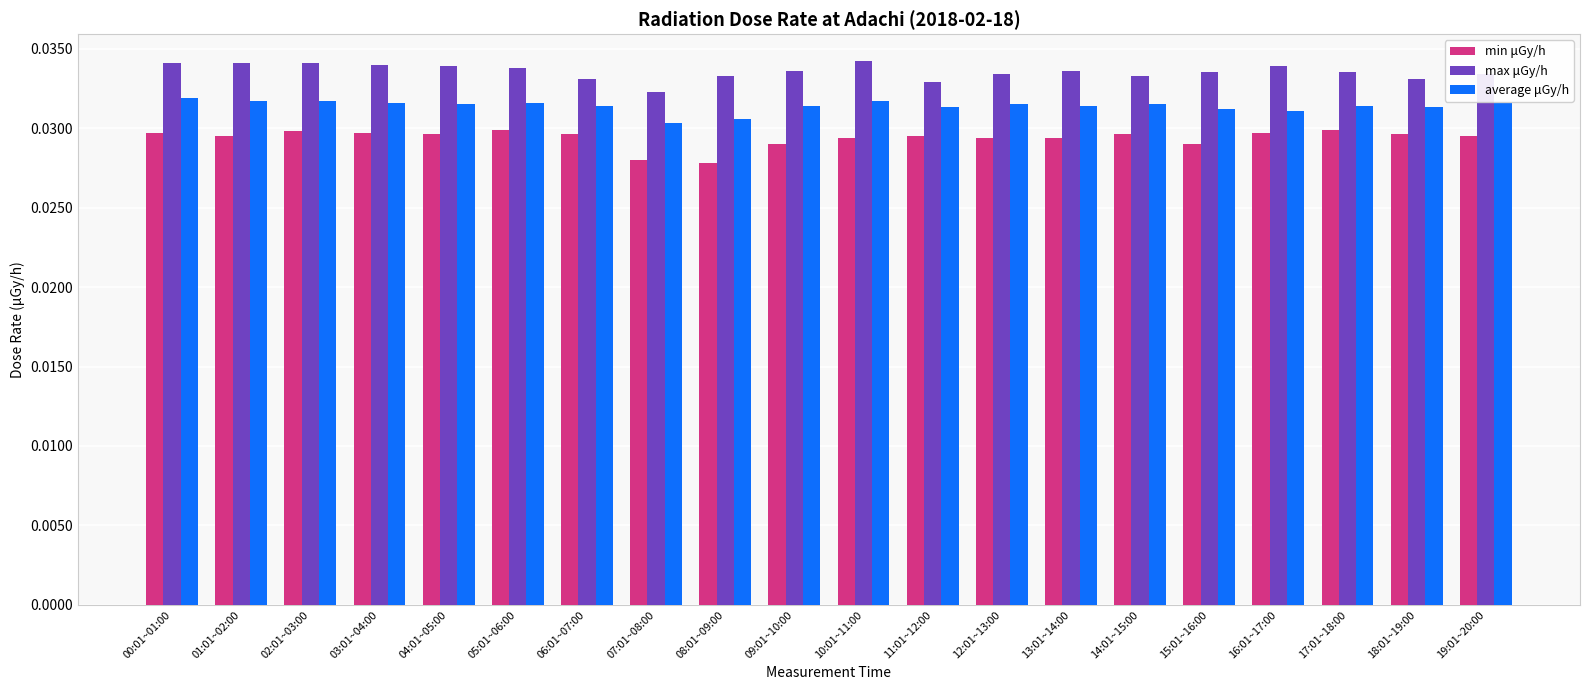

How many groups of bars are there?

20